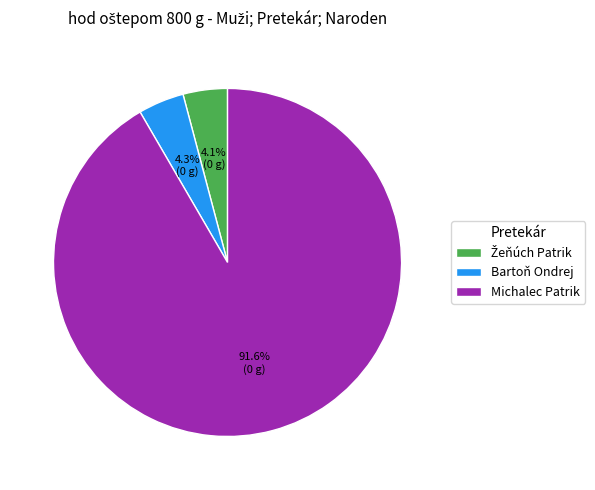

Which has a higher value, Michalec Patrik or Bartoň Ondrej?

Michalec Patrik